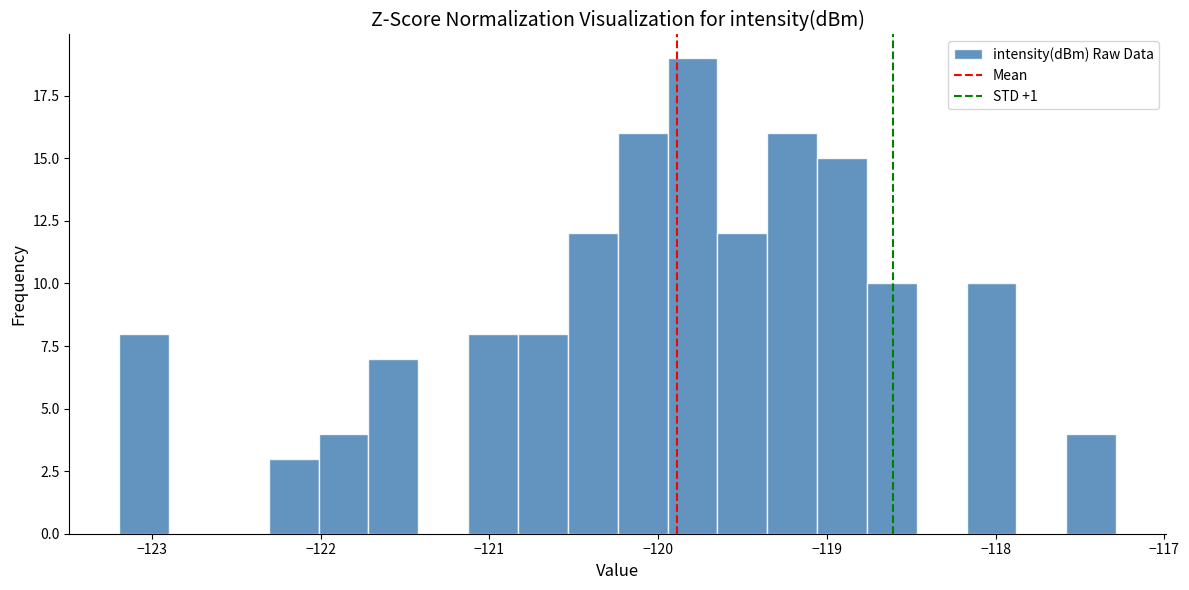

Read against the x-axis, roughly where is the centre of the tallest bar?

-119.8